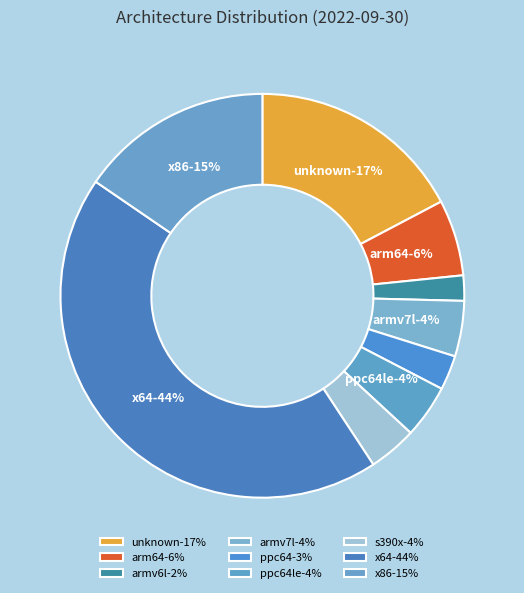

Which slice is the largest?

x64